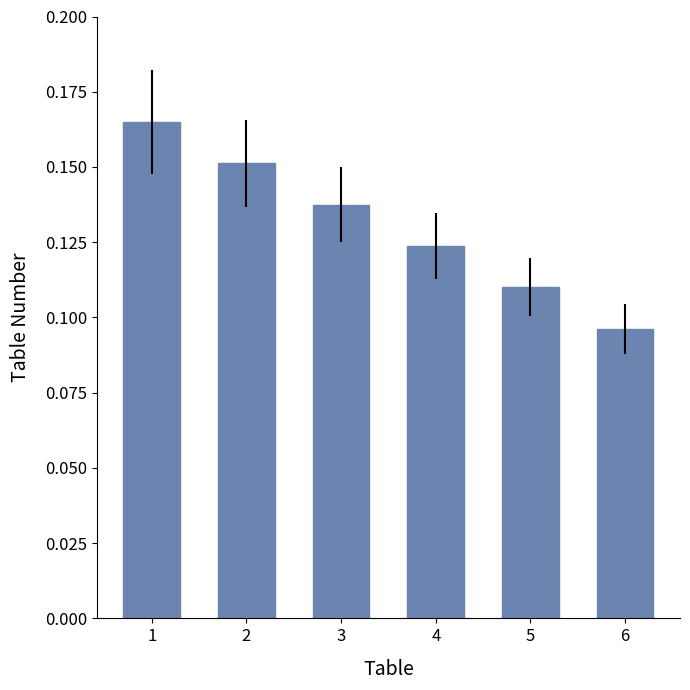

Where is the data nearest to the value 0?

6